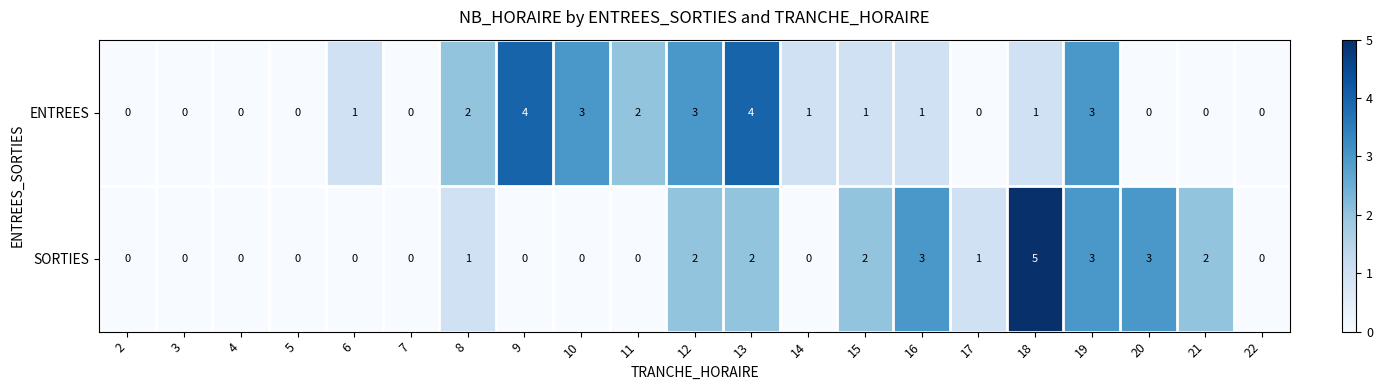

Which series has the widest spread of values?

SORTIES